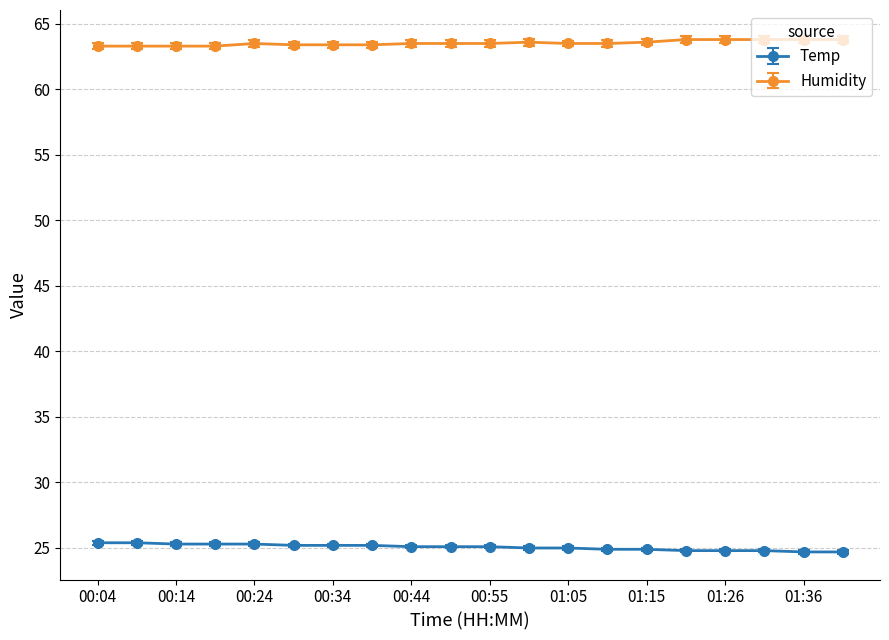

True or false: Temp and Humidity intersect in this chart.

False